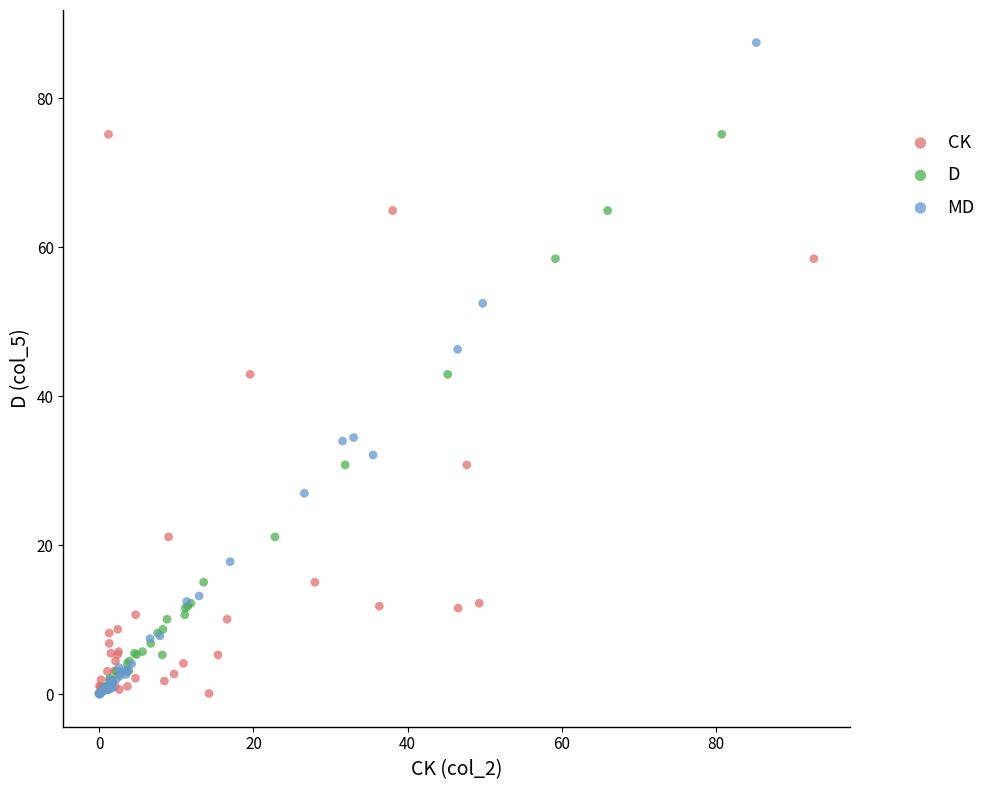

Which series reaches the maximum Y coordinate?

MD